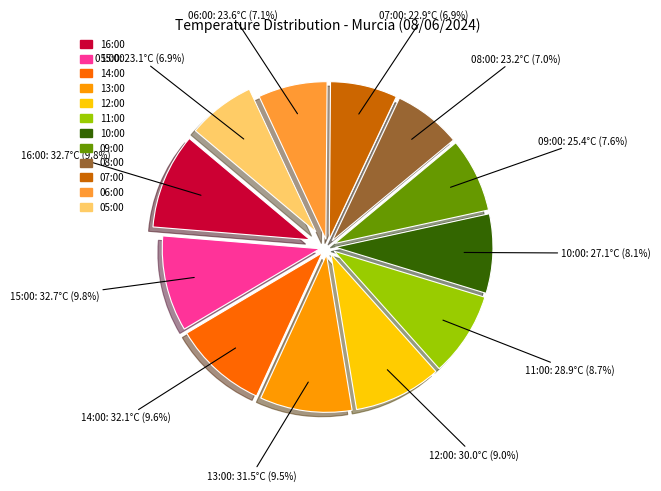

True or false: 06:00 accounts for 7% of the total.

True